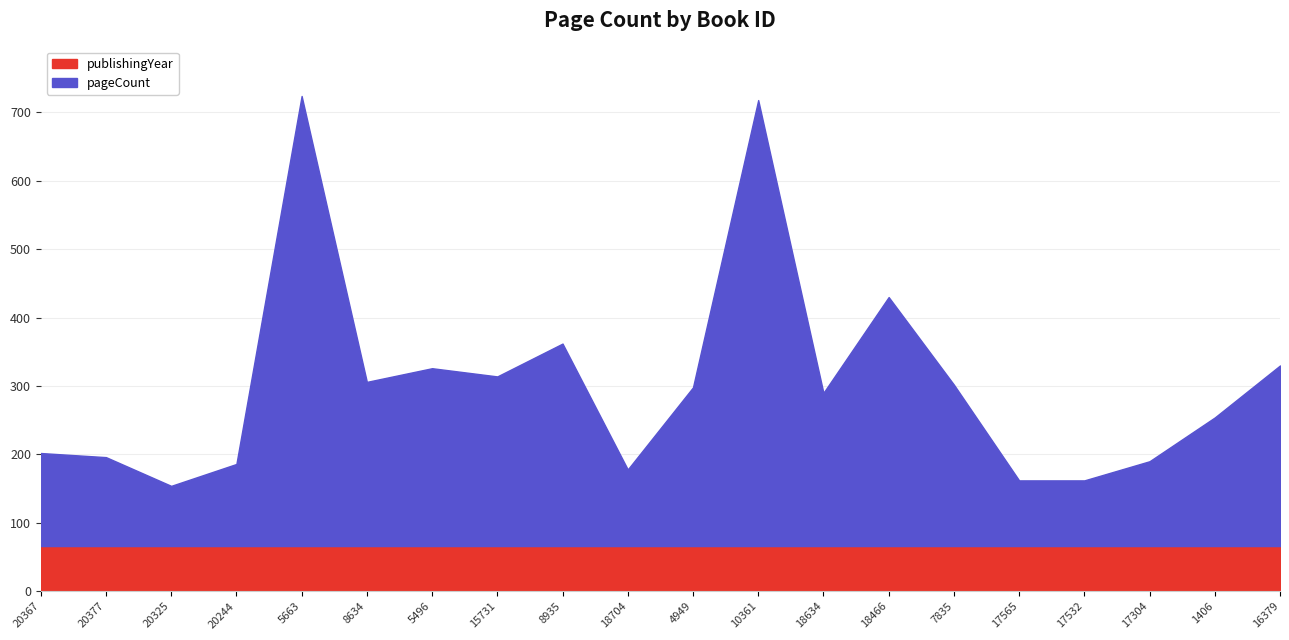

True or false: pageCount has a value of 188 at 1406.

True